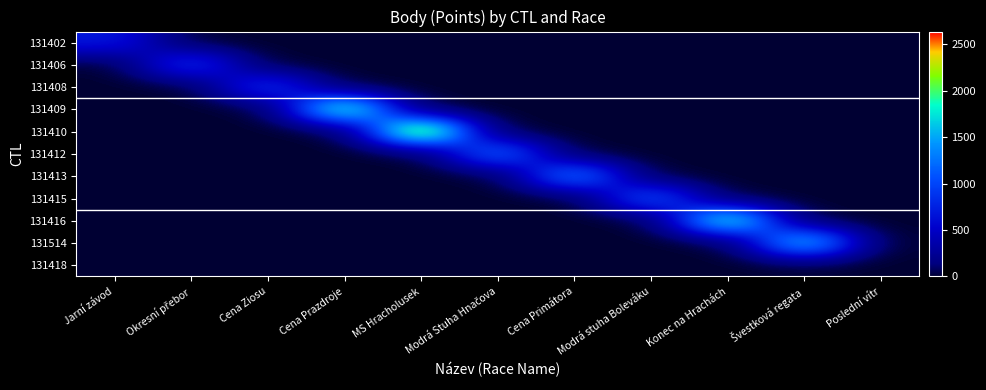

Which category has the highest value across all series?

MS Hracholusek